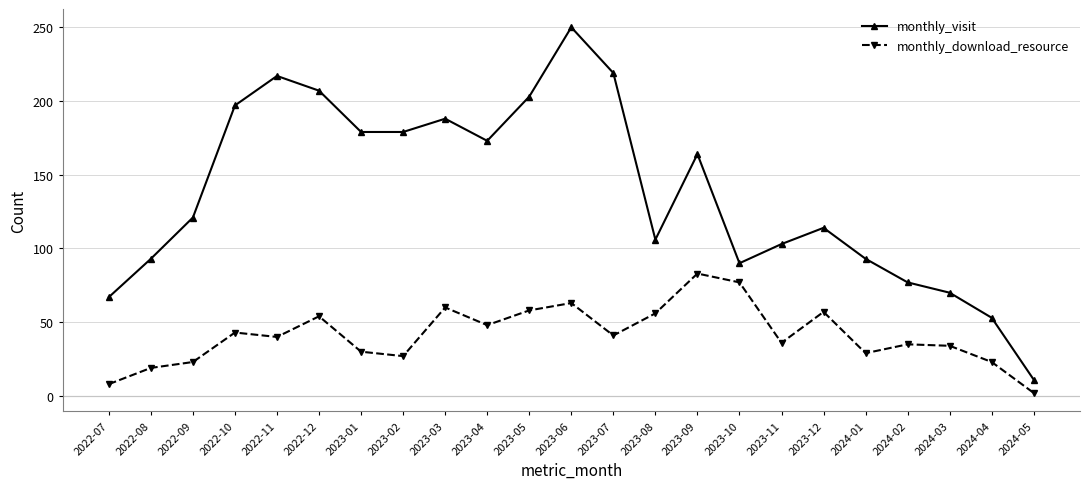

The monthly_visit series shows 93 at 2022-08. True or false?

True